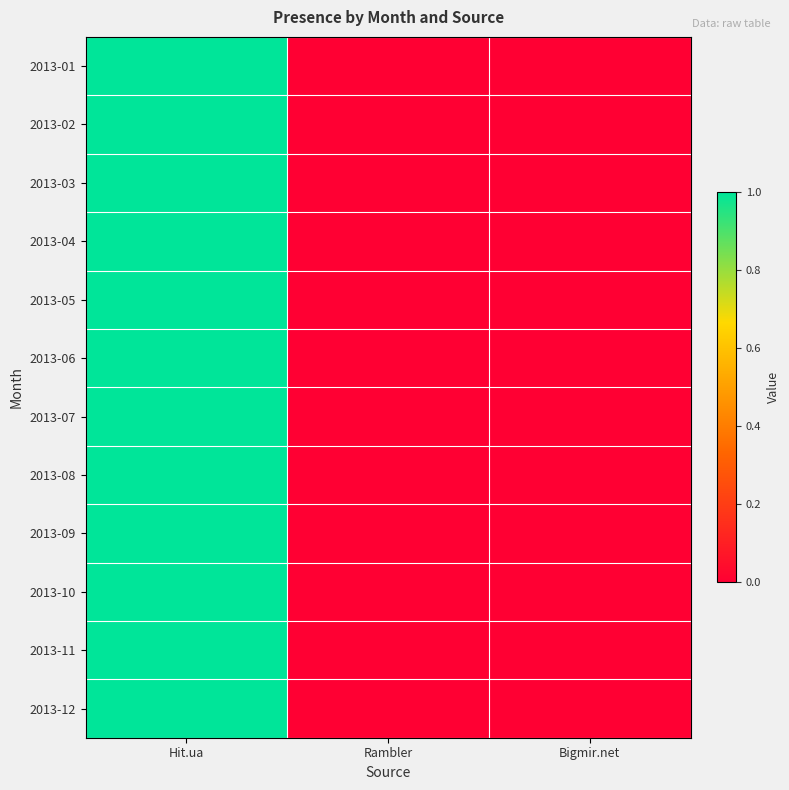

List the series in order of their peak value, lowest first.

2013-01, 2013-02, 2013-03, 2013-04, 2013-05, 2013-06, 2013-07, 2013-08, 2013-09, 2013-10, 2013-11, 2013-12